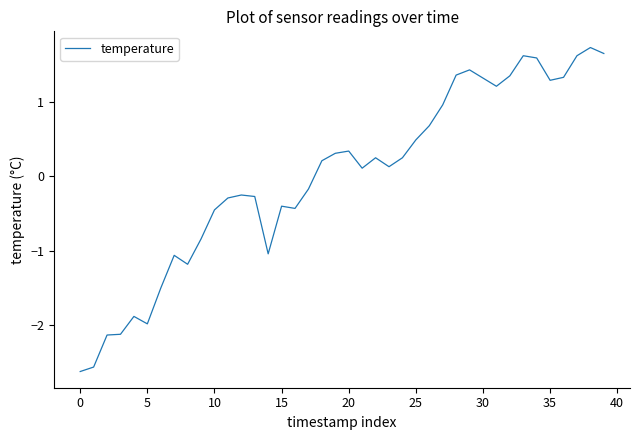

What is the minimum value shown in the chart?

-2.6